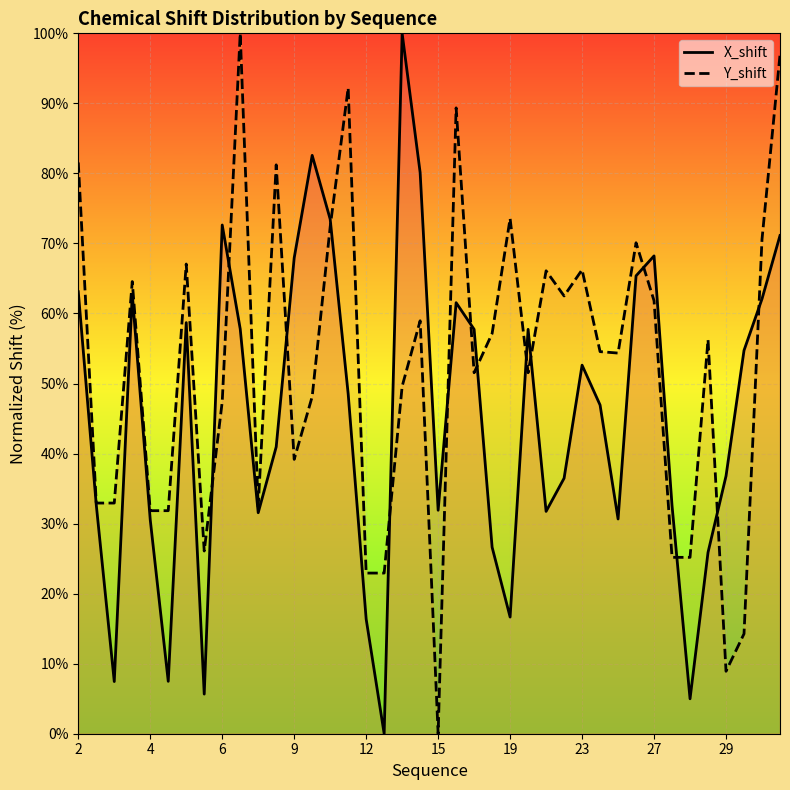

True or false: X_shift has a value of 36.8 at 29.

True